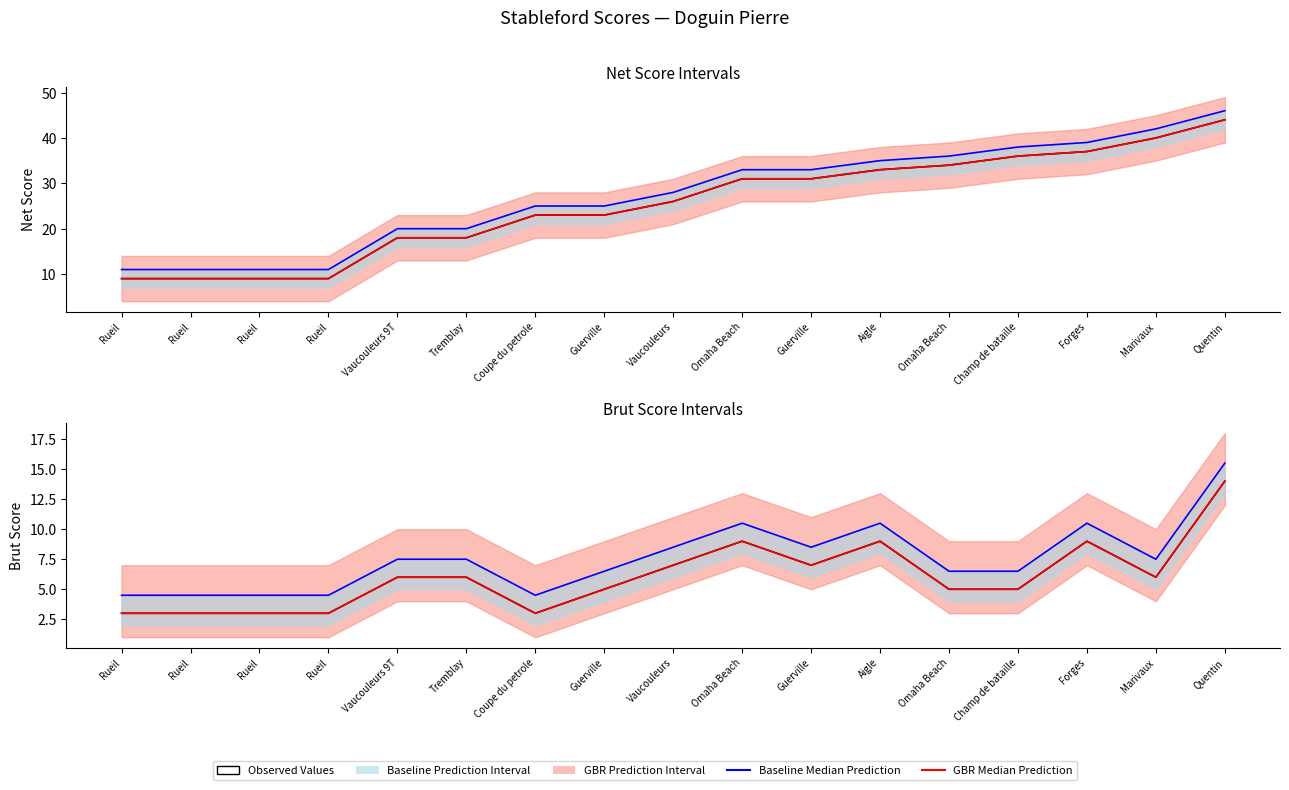

The Brut Median series shows 15.9 at Forges. True or false?

False